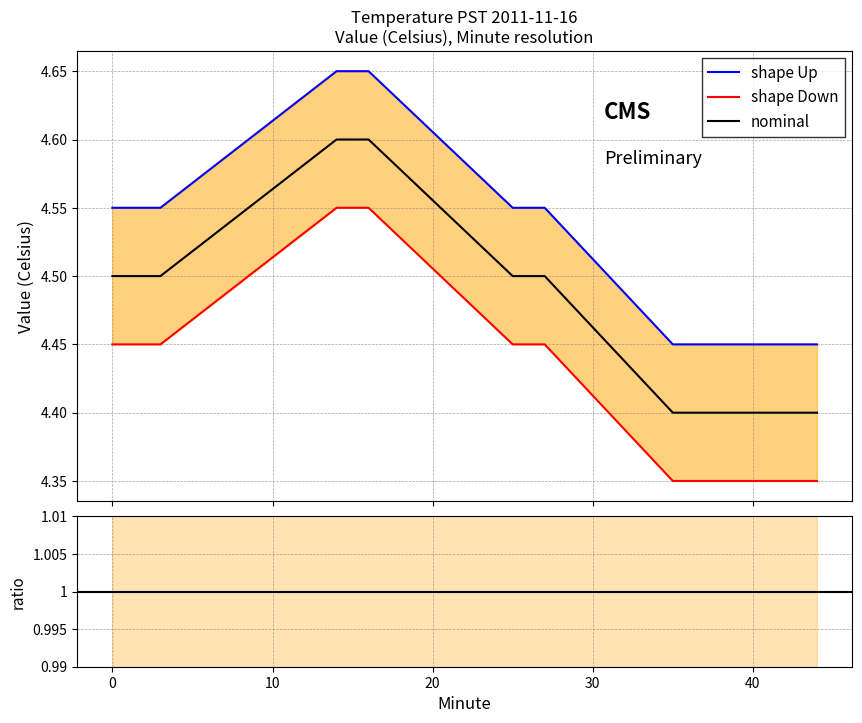

What is the sum of the shape Up values at 14 and 43?

9.0